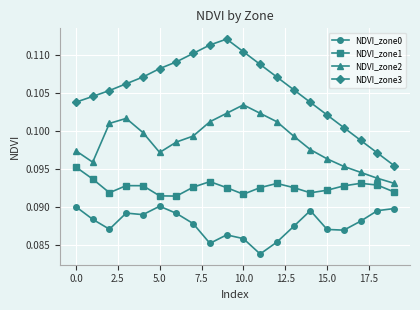

List the series in order of their overall mean, lowest first.

NDVI_zone0, NDVI_zone1, NDVI_zone2, NDVI_zone3